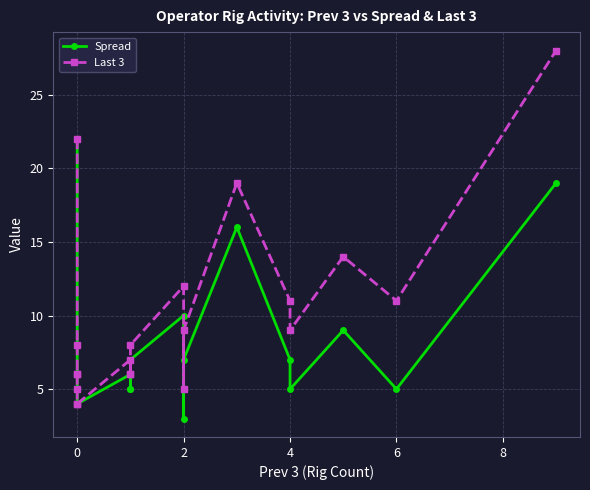

How many categories are shown in the chart?

20